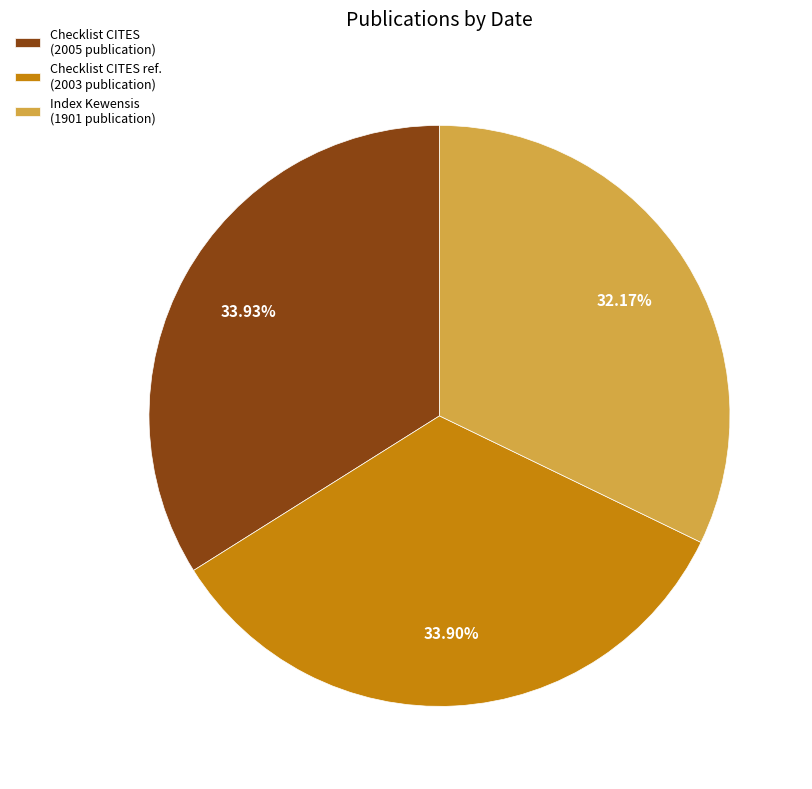

Count the number of slices in the pie.

3